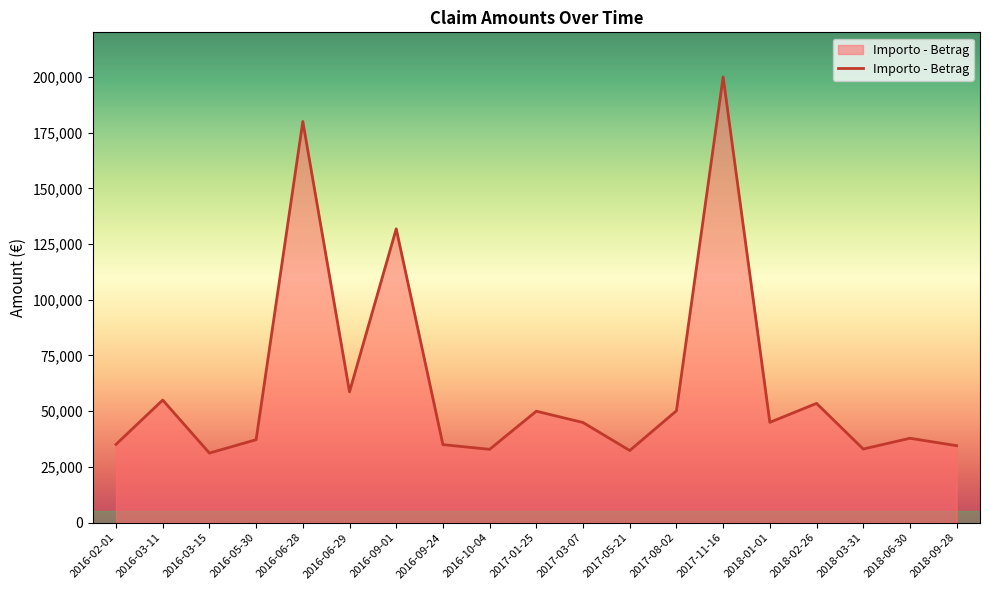

The value at 2018-02-26 is 53512.0. True or false?

True